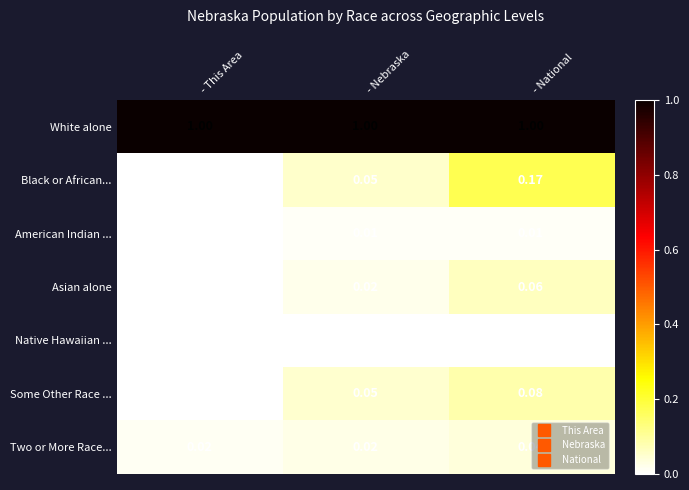

Rank the series at - National from lowest to highest value.

Native Hawaiian ..., American Indian ..., Two or More Race..., Asian alone, Some Other Race ..., Black or African..., White alone